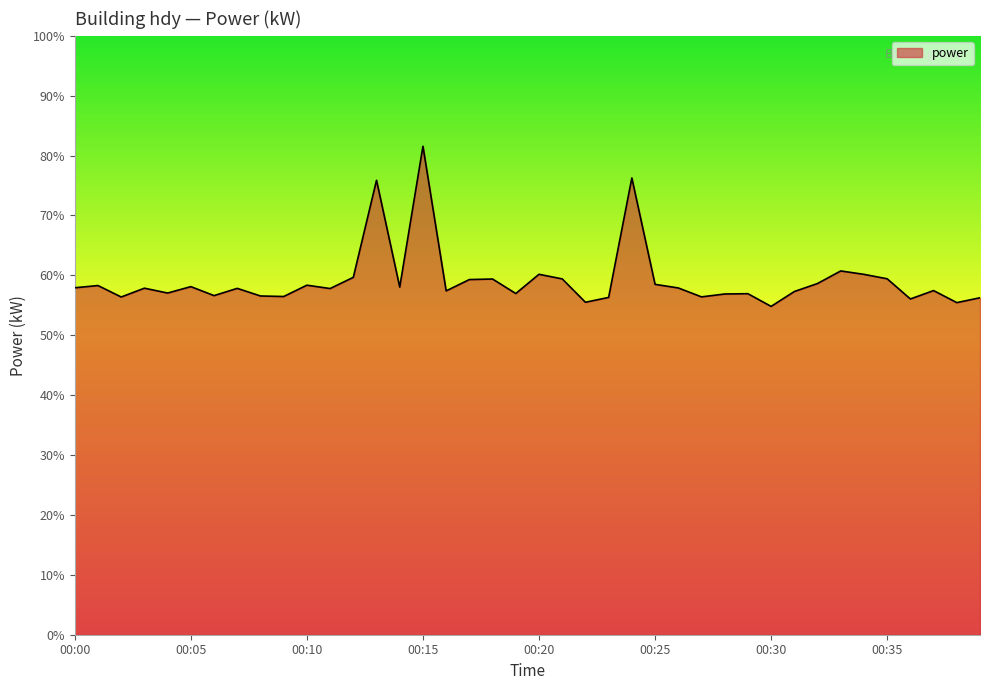

What is the maximum value shown in the chart?

81.6